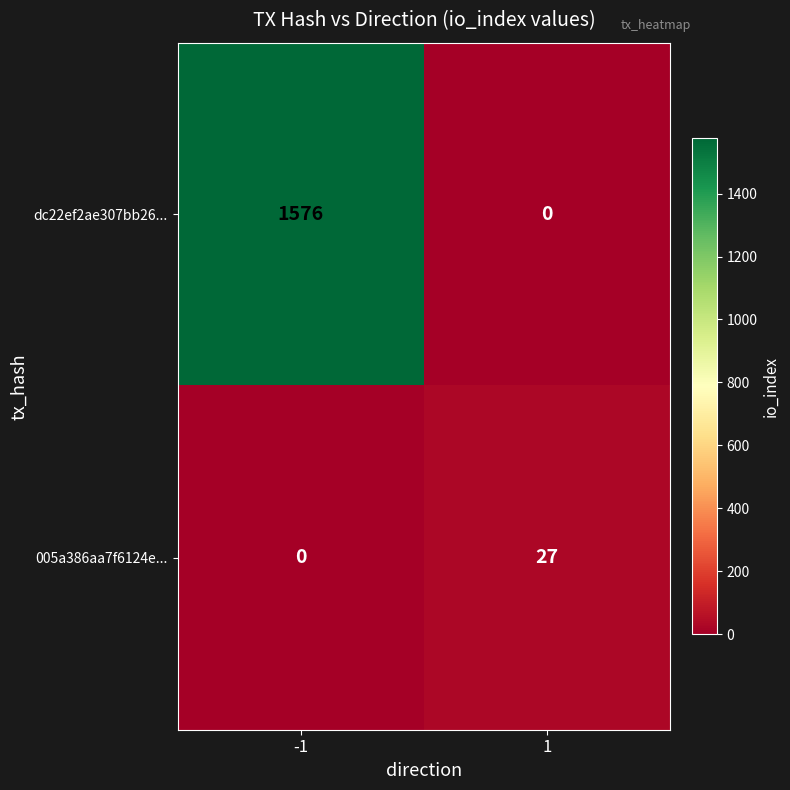

How many series are shown in this chart?

2